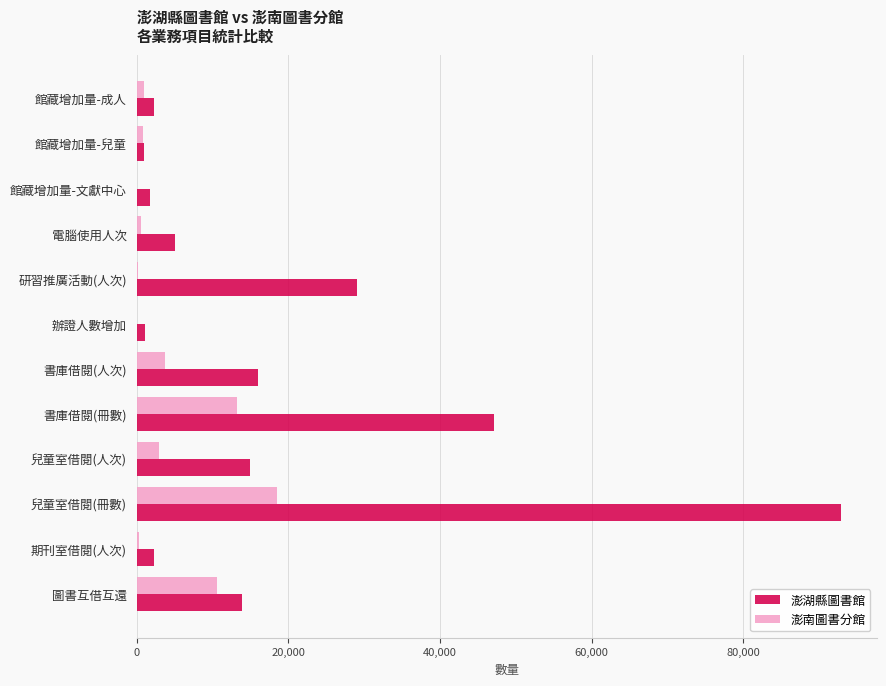

Which series has the largest total across all categories?

澎湖縣圖書館